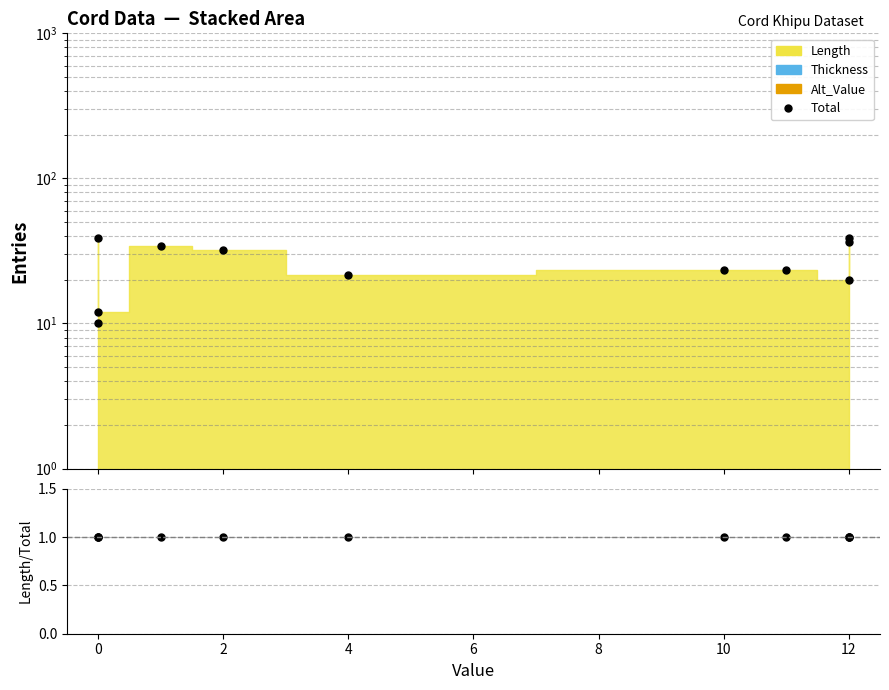

What is the difference between the Total values at 0 and 2?

27.0